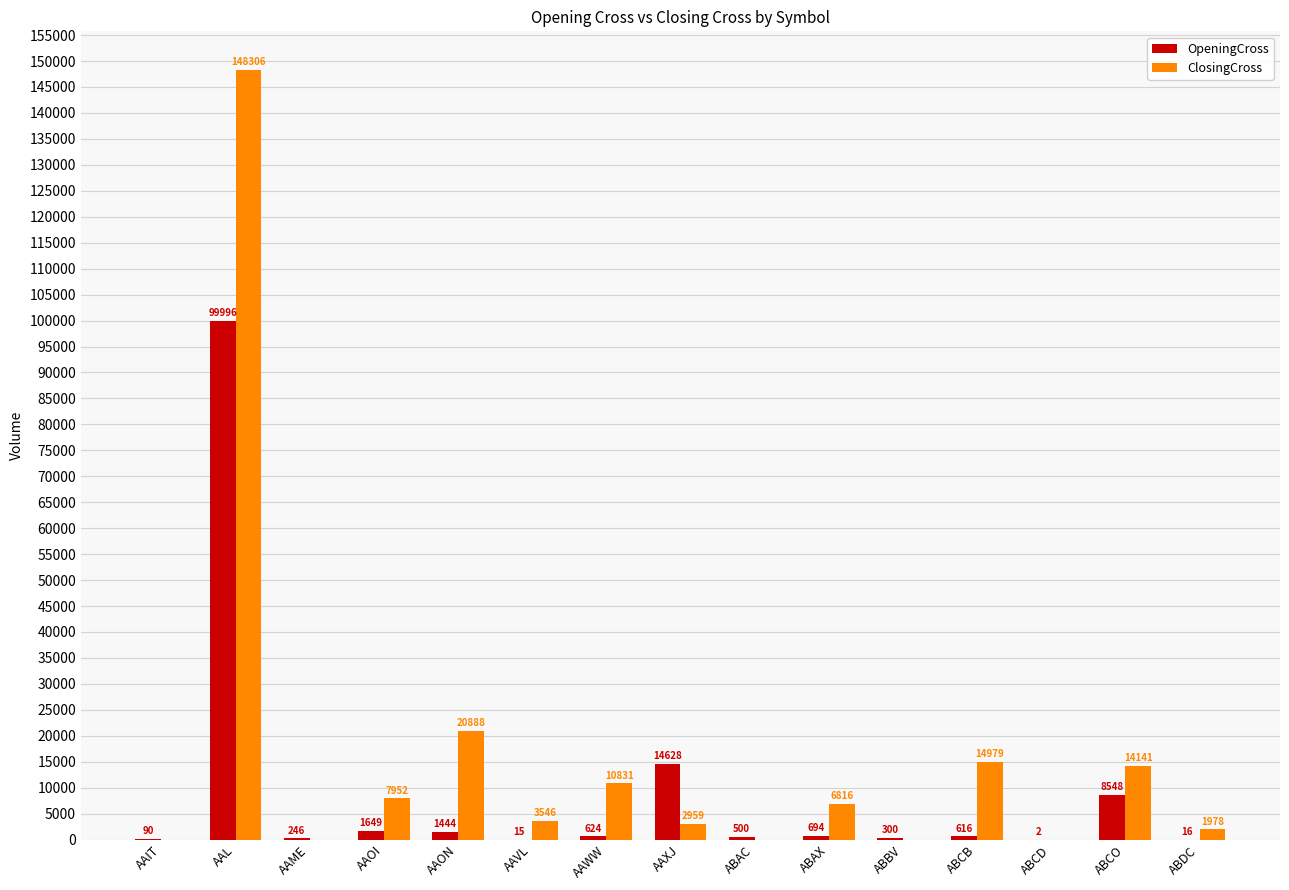

Is the value of ClosingCross at AAON greater than the value of OpeningCross at ABBV?

Yes